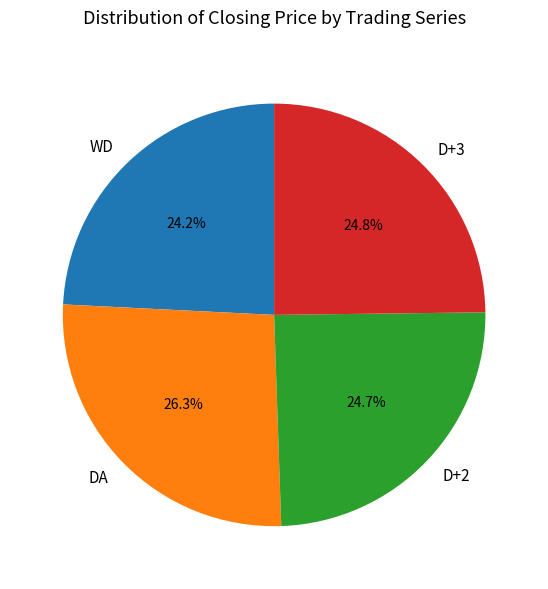

To the nearest percent, what is the difference between the DA and D+3 slice percentages?

2%